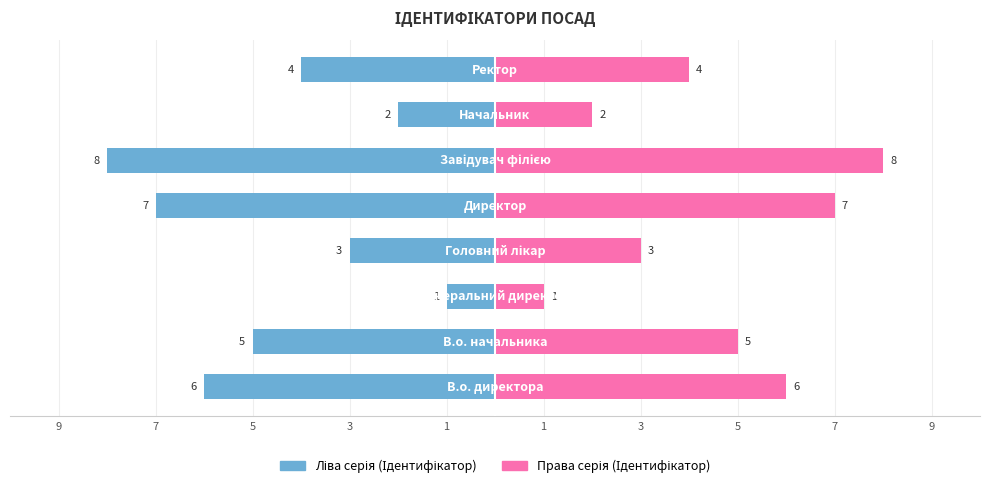

Rank the series by their average value, from highest to lowest.

Права серія (Ідентифікатор), Ліва серія (Ідентифікатор)